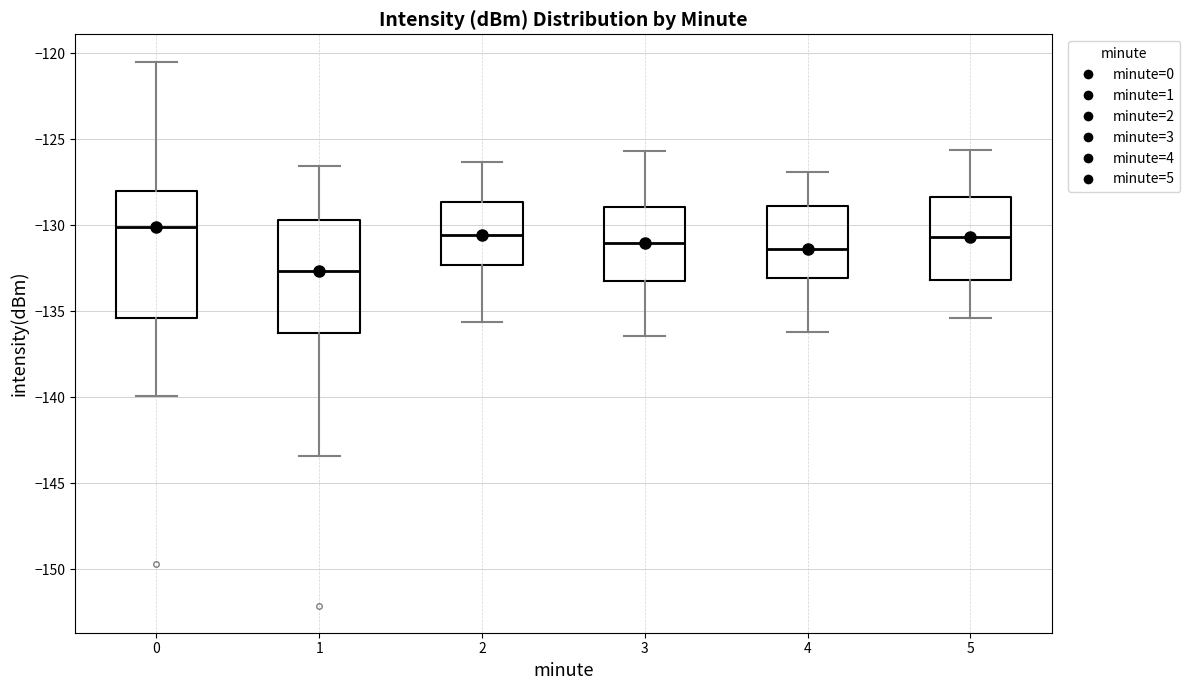

Reading left to right, read every box against the y-axis: the position of its median line, the range the box covers, and the ends of its whiskers. The values are not printed on the chart, so give them approximately, as read against the axis.

0: median -130.0, box -135.5 to -128.0, whiskers -140.0 to -120.5
1: median -132.5, box -136.5 to -129.5, whiskers -143.5 to -126.5
2: median -130.5, box -132.5 to -128.5, whiskers -135.5 to -126.5
3: median -131.0, box -133.0 to -129.0, whiskers -136.5 to -125.5
4: median -131.5, box -133.0 to -129.0, whiskers -136.0 to -127.0
5: median -130.5, box -133.0 to -128.5, whiskers -135.5 to -125.5